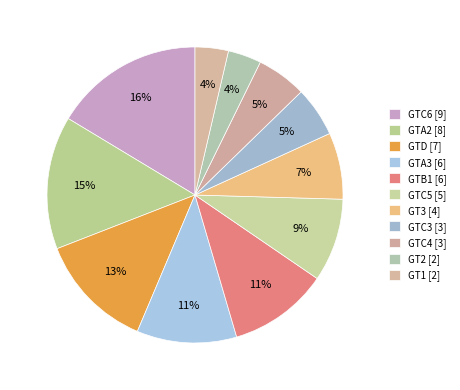

To the nearest percent, what is the difference between the largest and smallest slice percentages?

13%